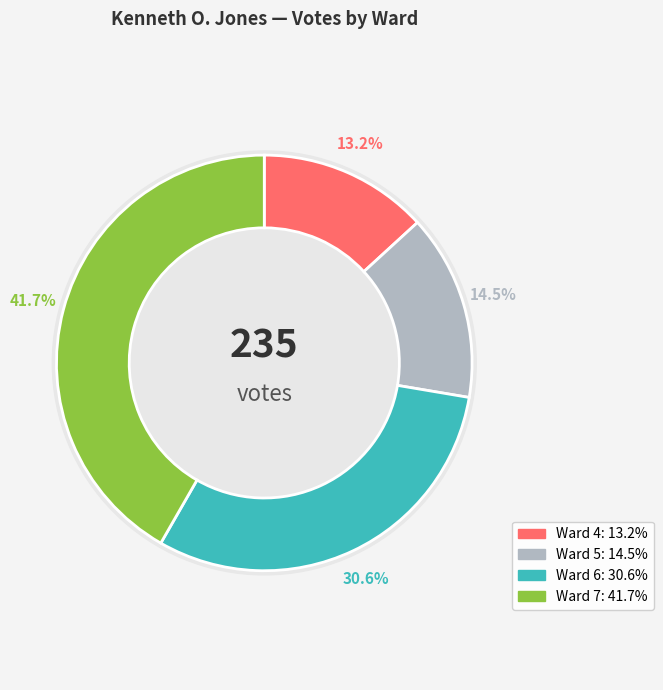

Is it true that 7 is 34% of the pie?

False